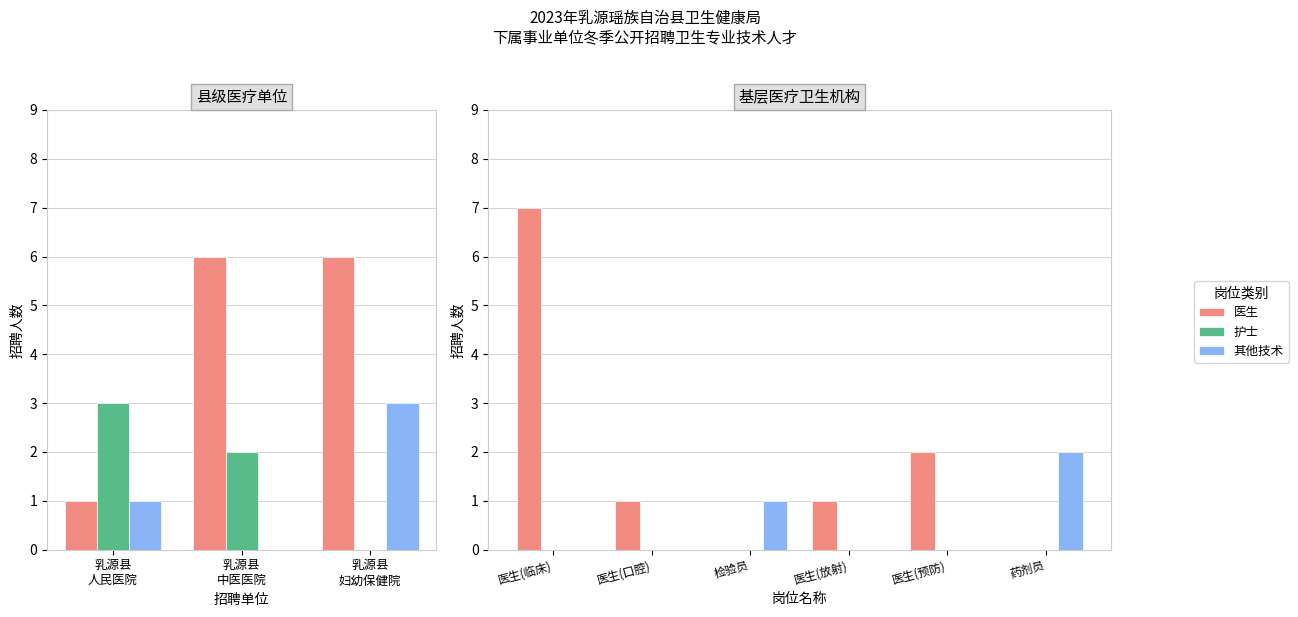

How many distinct data groups are displayed?

3